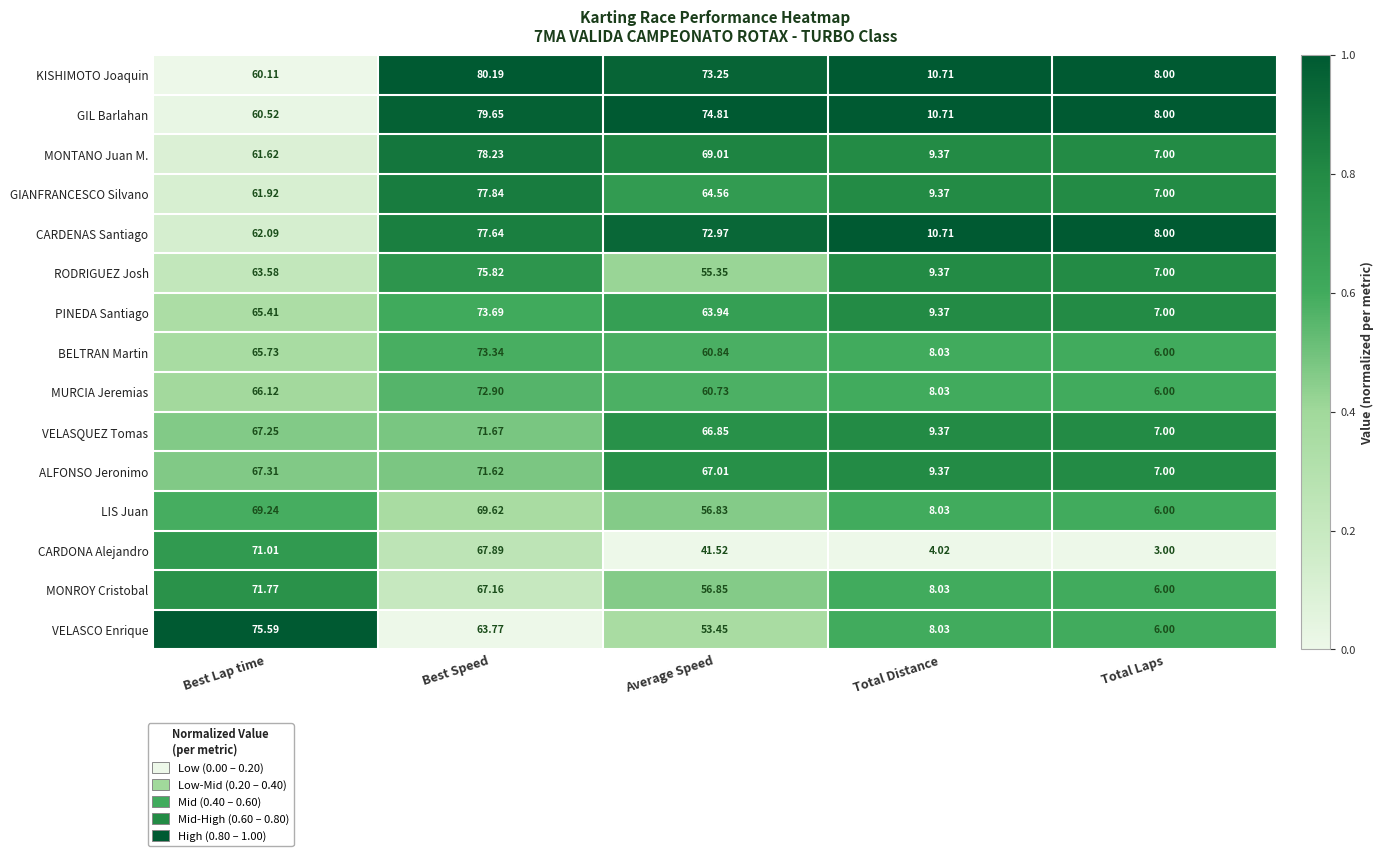

Rank the categories by CARDONA Alejandro value from lowest to highest.

Total Laps, Total Distance, Average Speed, Best Speed, Best Lap time